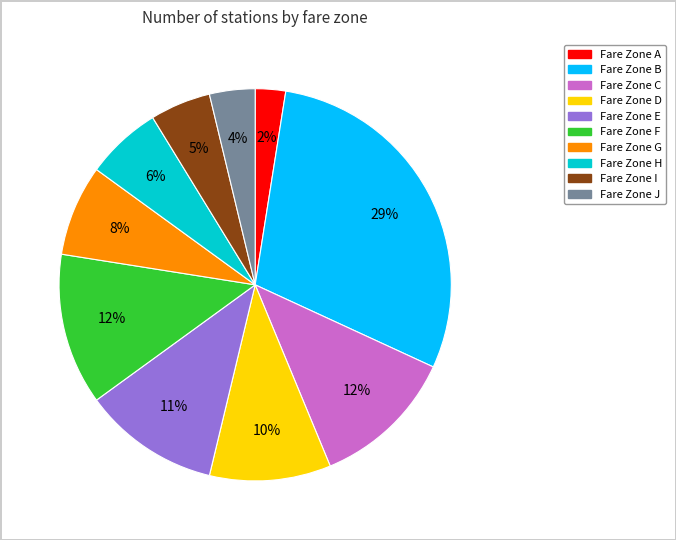

To the nearest percent, what is the average slice percentage?

10%